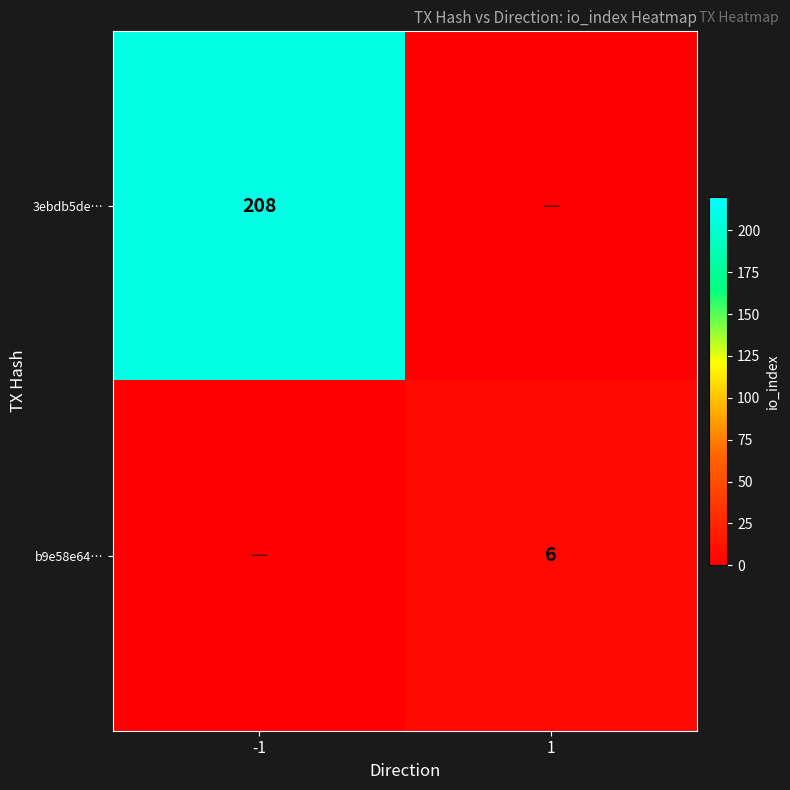

Is it true that 3ebdb5de… equals 103 at -1?

False